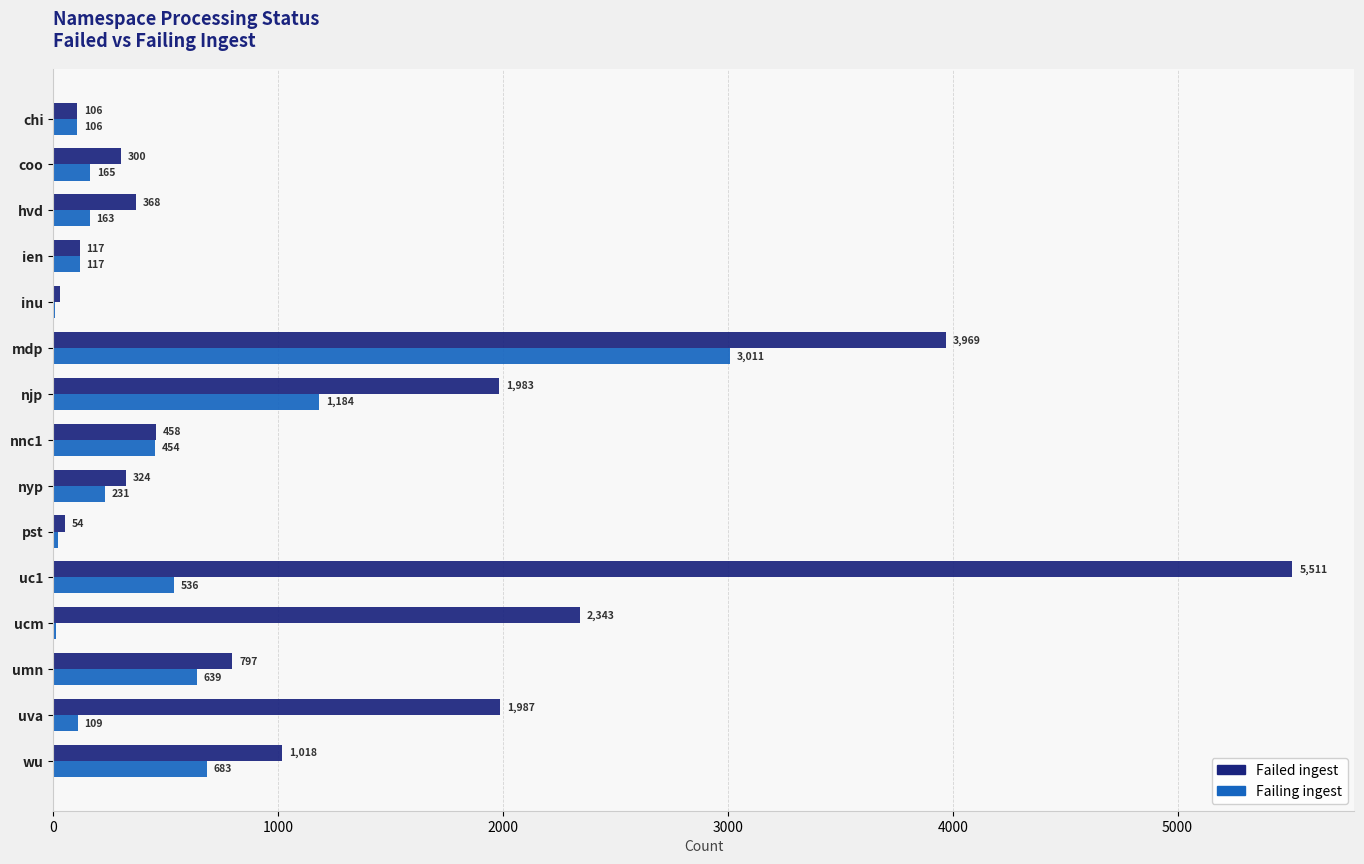

What is the sum of all Failing ingest values?

7440